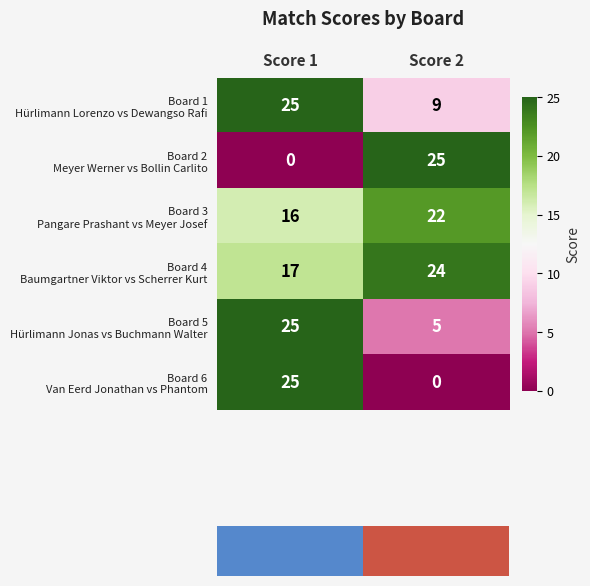

What is the total value across all series at Score 1?

108